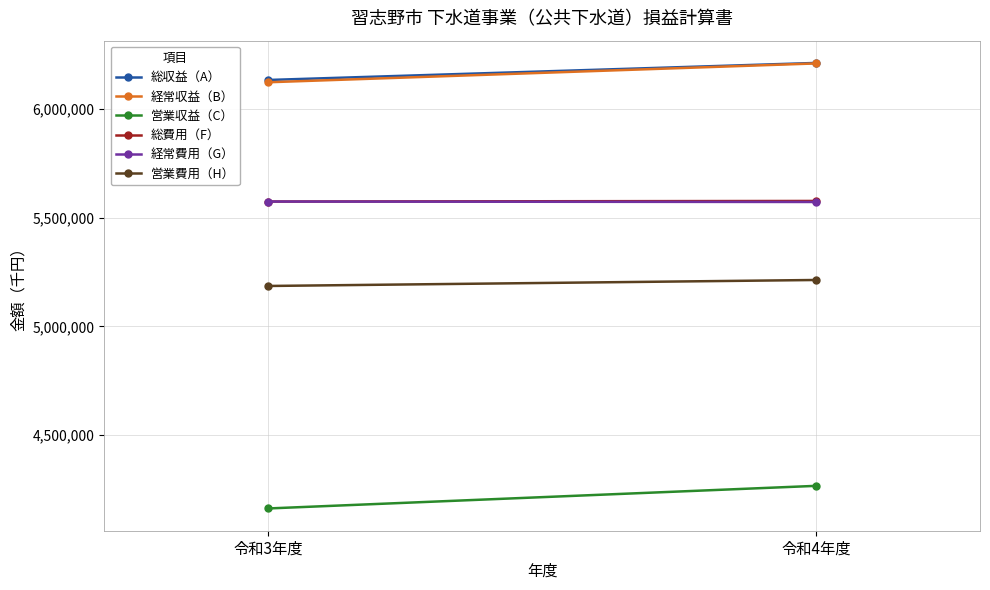

List the labels in order of 営業費用（H） value, largest first.

令和4年度, 令和3年度